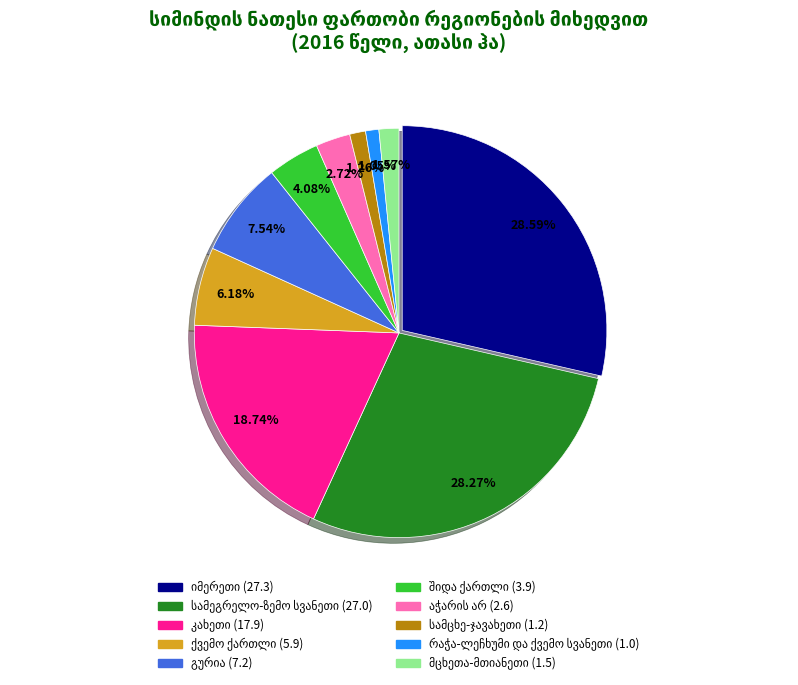

How many slices are in this pie chart?

10